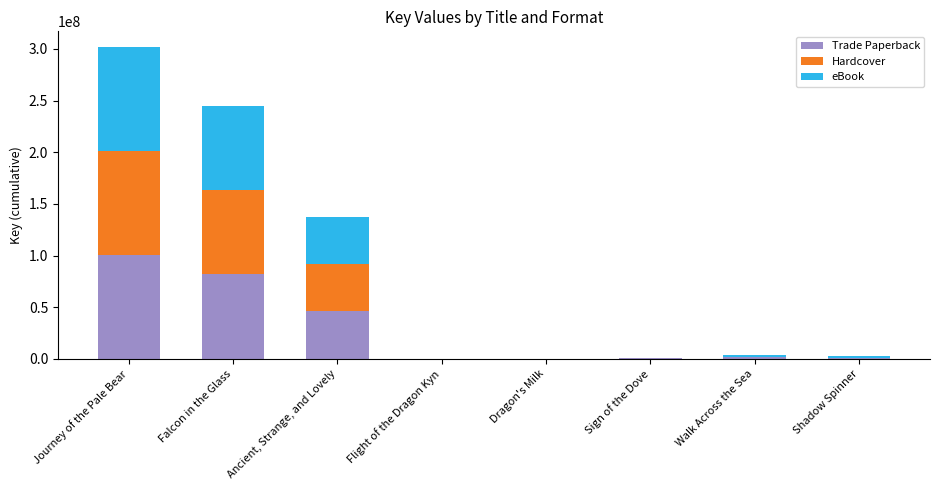

At which label is Trade Paperback closest to 50334388?

Ancient, Strange, and Lovely